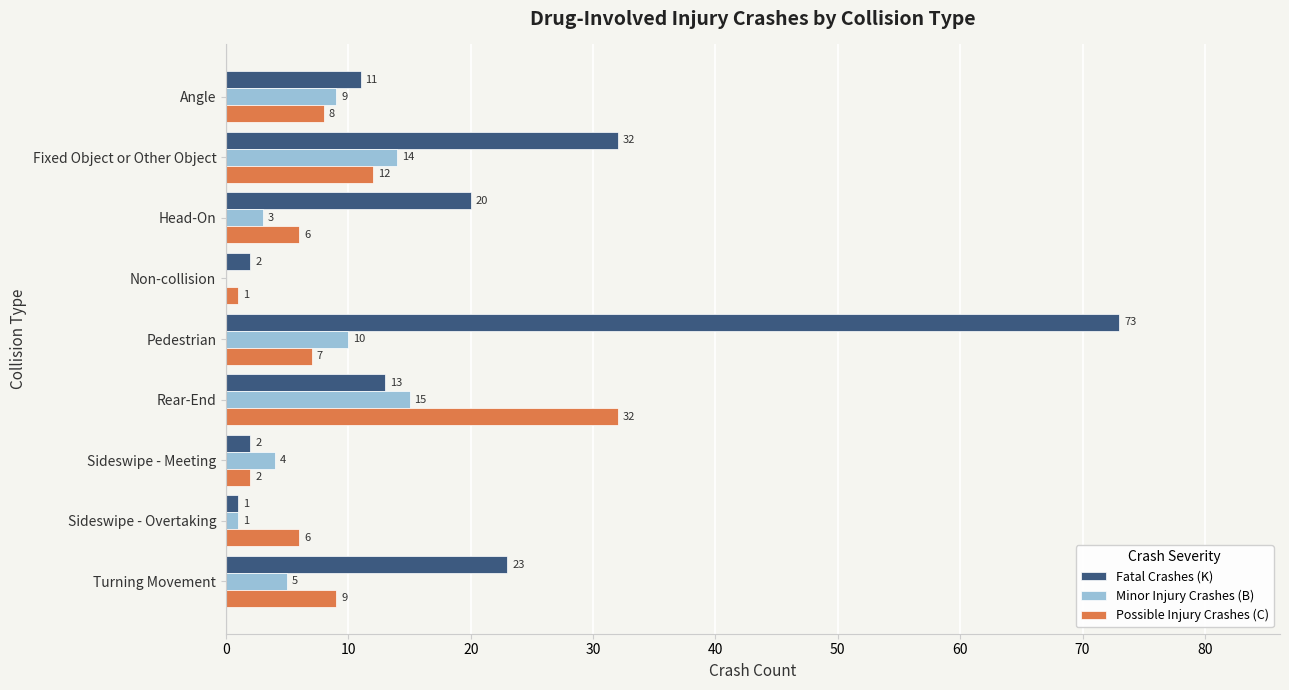

What is the sum of all Minor Injury Crashes (B) values?

61